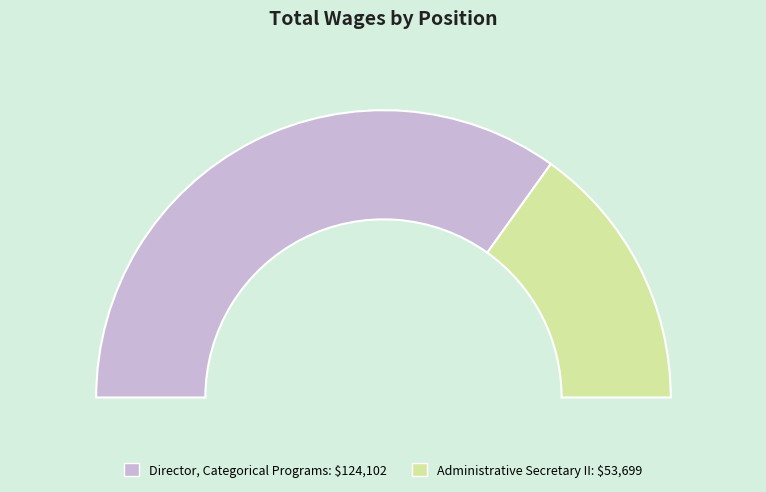

How many slices are in this pie chart?

2